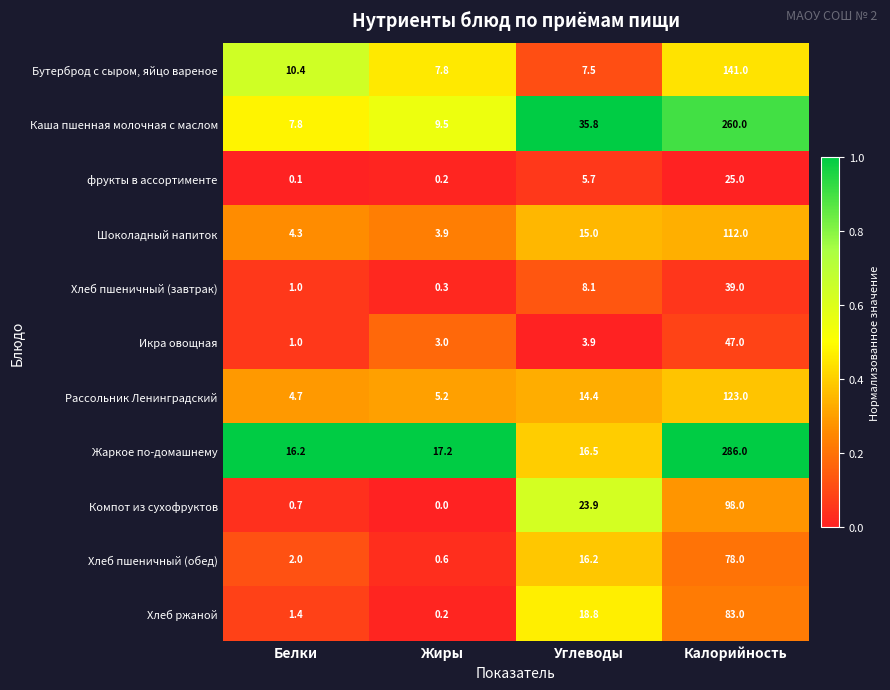

What is the difference between the highest and lowest values at Углеводы?

31.9